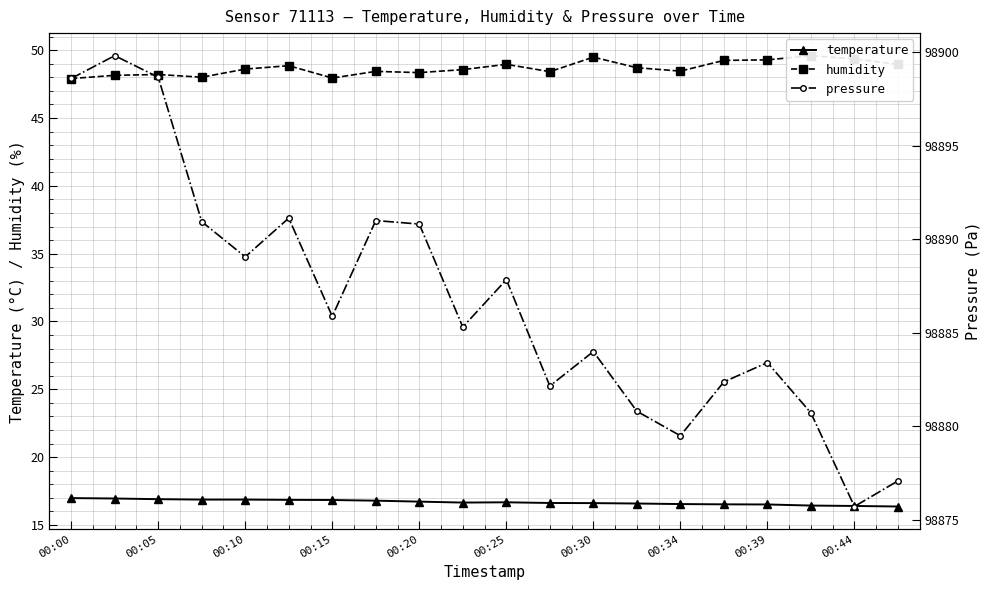

Does the chart display data point markers on the line(s)?

Yes